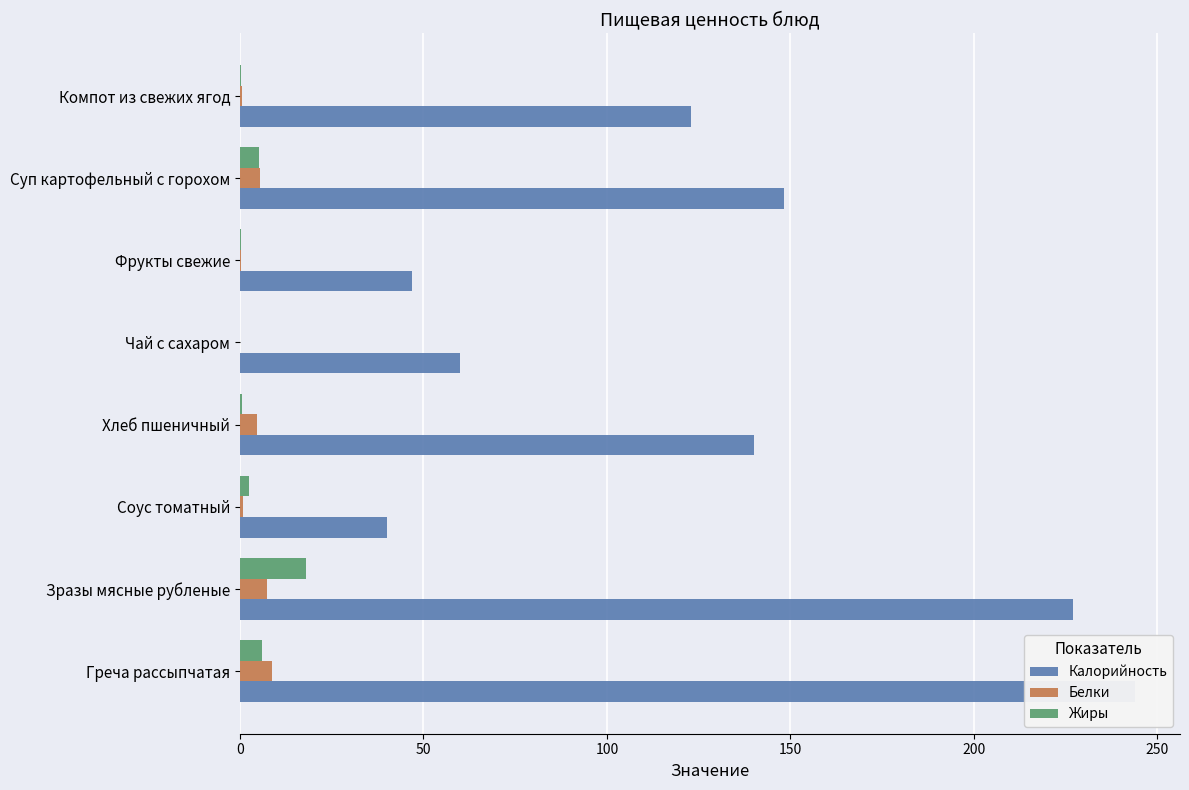

Which series has the widest spread of values?

Калорийность